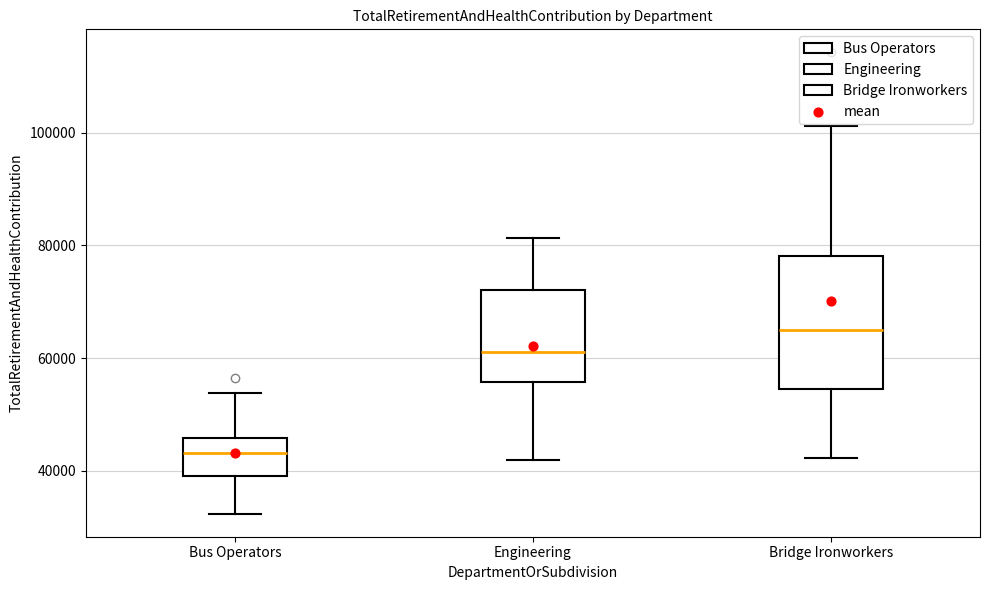

Reading left to right, transcribe this box plot: for each box, give where its median line is, the range the box spans, and where its two whiskers end, as read against the y-axis. The values are not printed on the chart, so give them approximately, as read against the axis.

Bus Operators: median 44000, box 40000 to 46000, whiskers 32000 to 54000
Engineering: median 62000, box 56000 to 72000, whiskers 42000 to 82000
Bridge Ironworkers: median 66000, box 54000 to 78000, whiskers 42000 to 102000